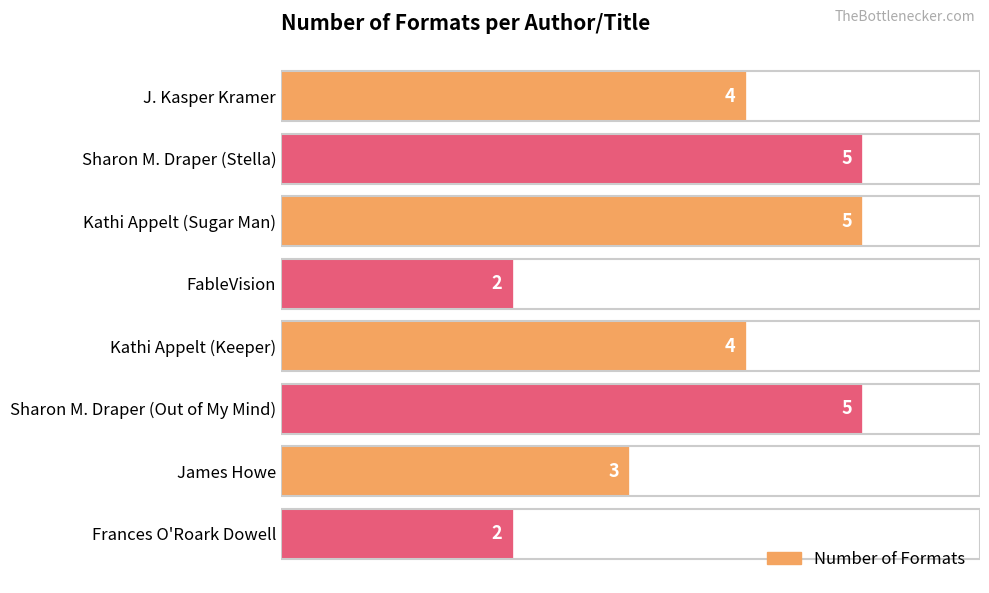

What is the maximum value shown in the chart?

5